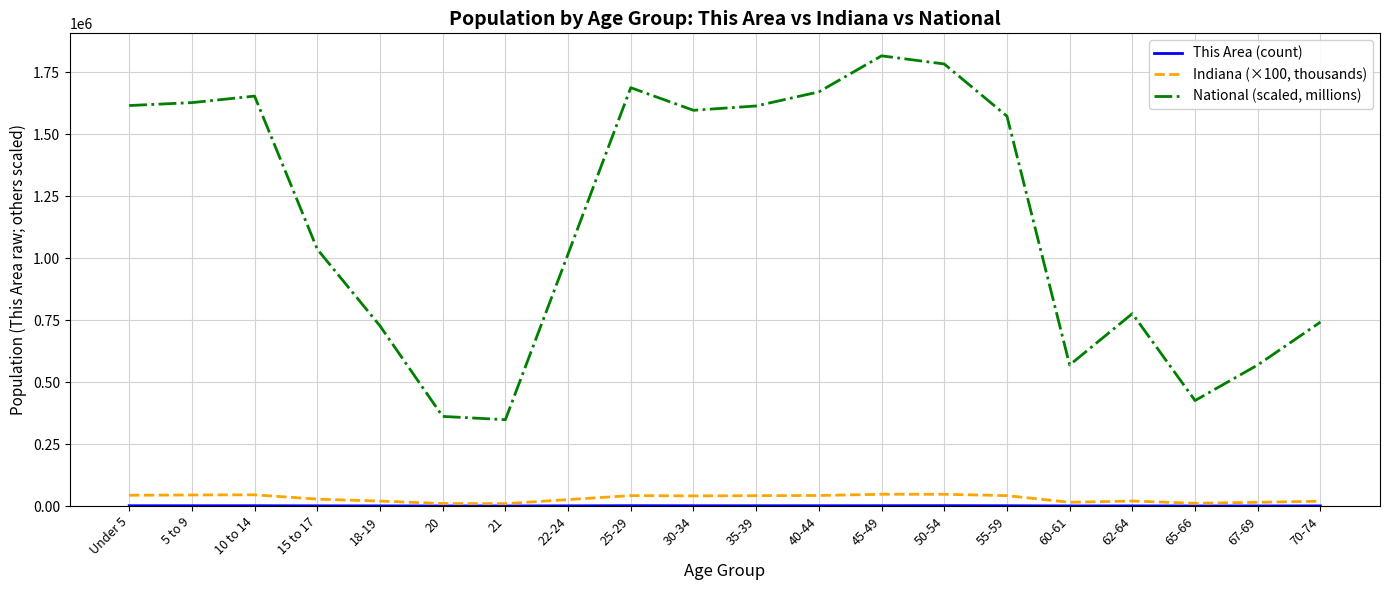

True or false: National (scaled, millions) and Indiana (×100, thousands) intersect in this chart.

False